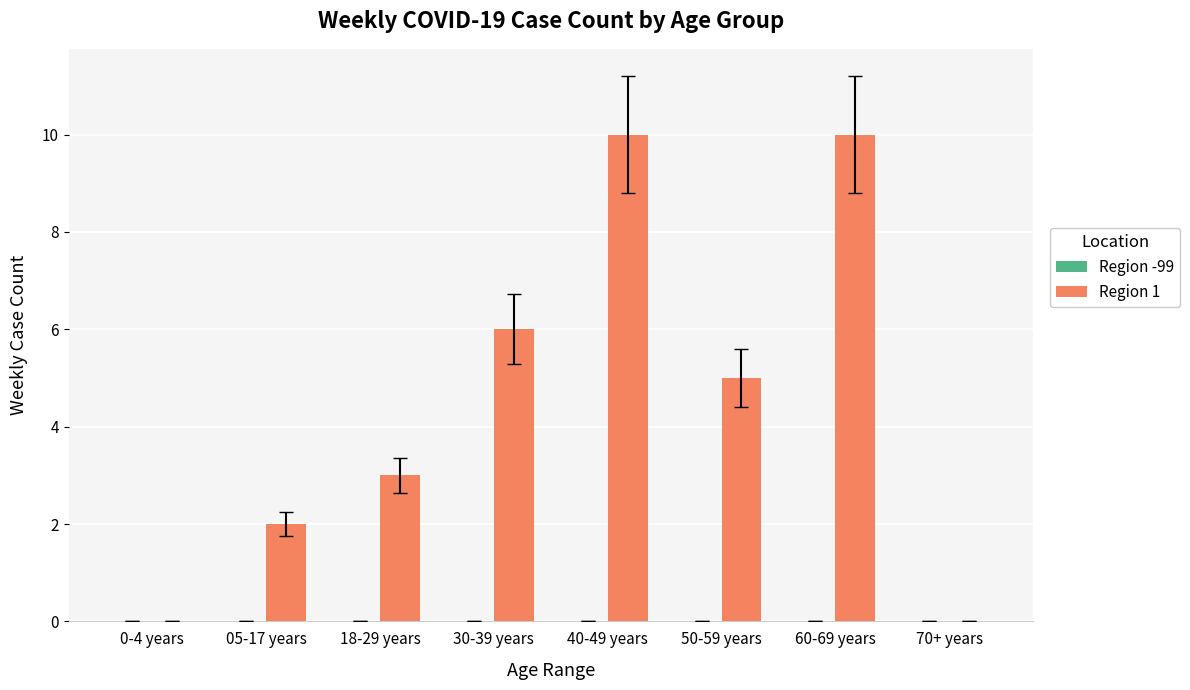

The value at 50-59 years is 2. True or false?

False